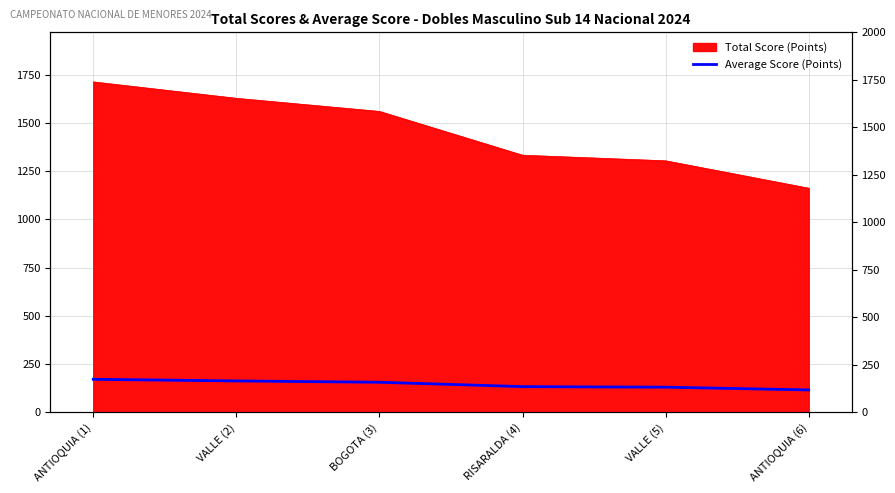

Rank the categories by value from lowest to highest.

ANTIOQUIA (6), VALLE (5), RISARALDA (4), BOGOTA (3), VALLE (2), ANTIOQUIA (1)